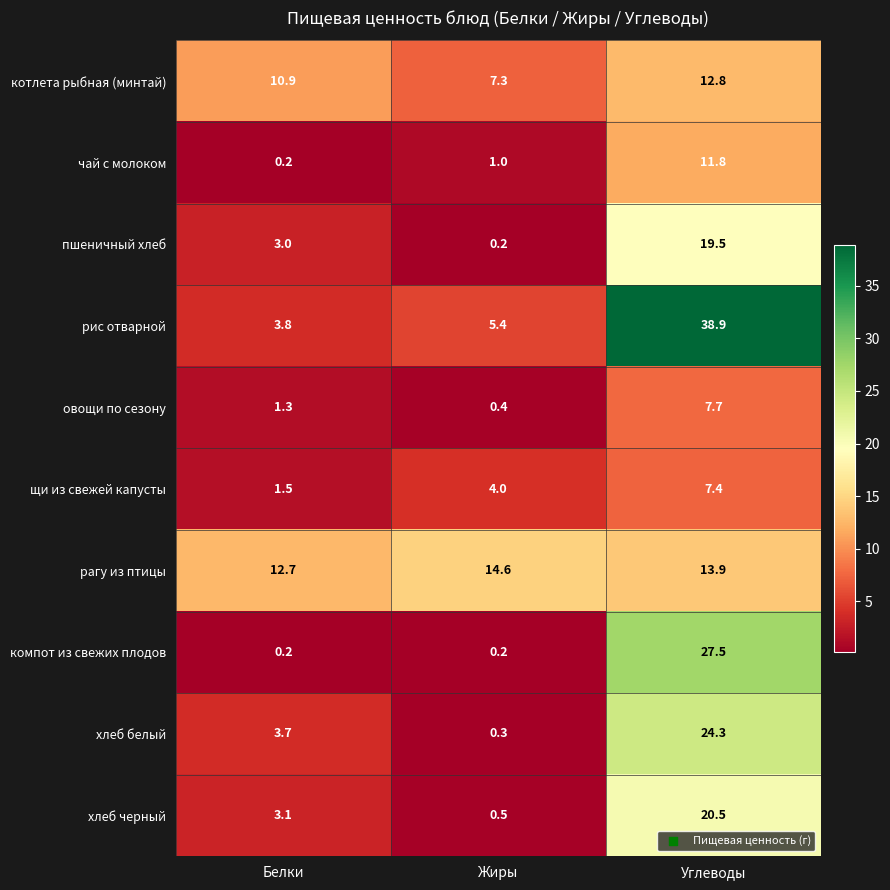

Reading right to left, what are all the values shown in this chart?

котлета рыбная (минтай): 12.8	7.3	10.9
чай с молоком: 11.8	1.0	0.2
пшеничный хлеб: 19.5	0.2	3.0
рис отварной: 38.9	5.4	3.8
овощи по сезону: 7.7	0.4	1.3
щи из свежей капусты: 7.4	4.0	1.5
рагу из птицы: 13.9	14.6	12.7
компот из свежих плодов: 27.5	0.2	0.2
хлеб белый: 24.3	0.3	3.7
хлеб черный: 20.5	0.5	3.1